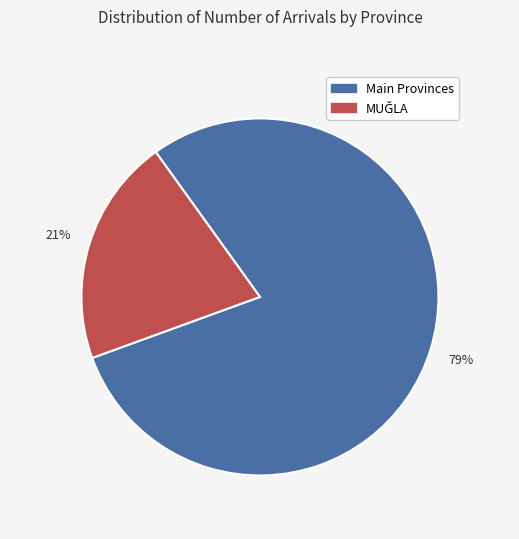

Is there any slice that represents more than half of the pie?

Yes